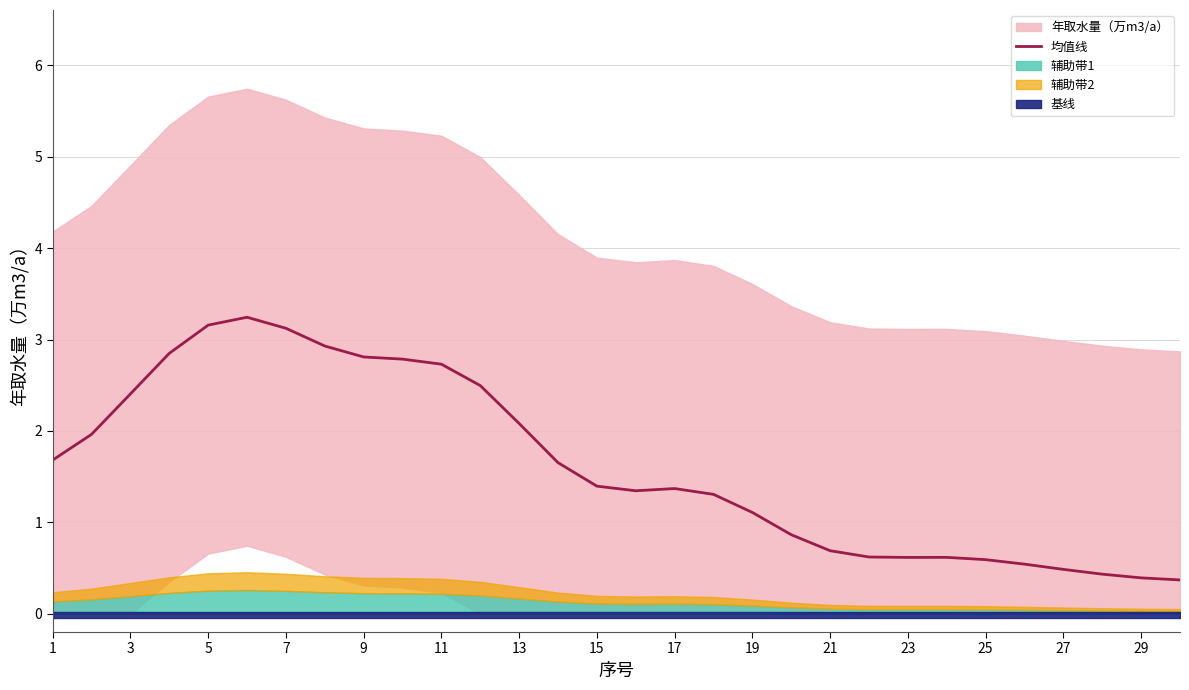

The 均值线 series shows 1.1 at 19. True or false?

True